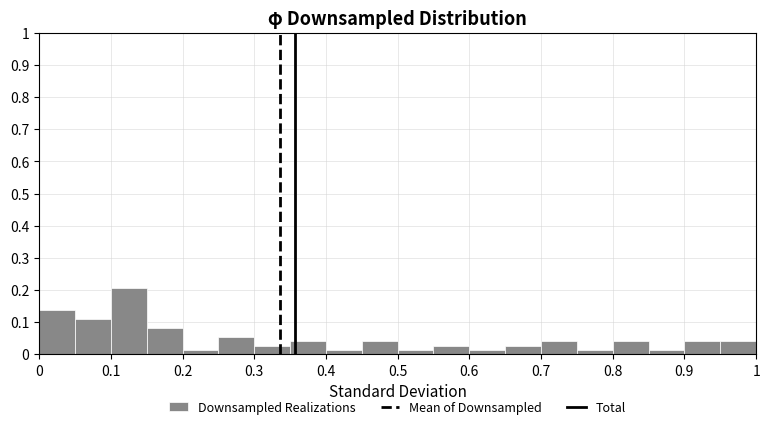

Over which range of the x-axis is the bar tallest?

0.10 to 0.15